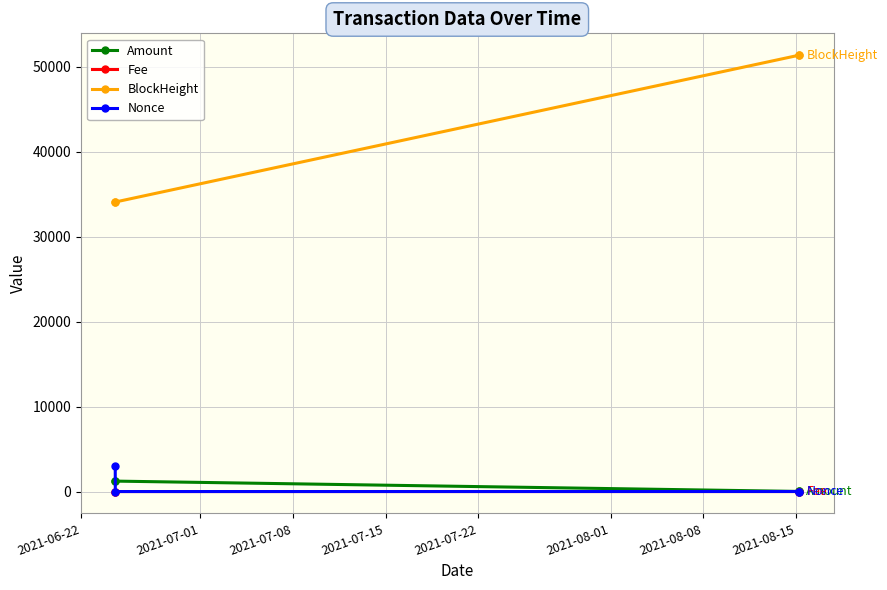

What is the maximum value shown in the chart?

51386.0